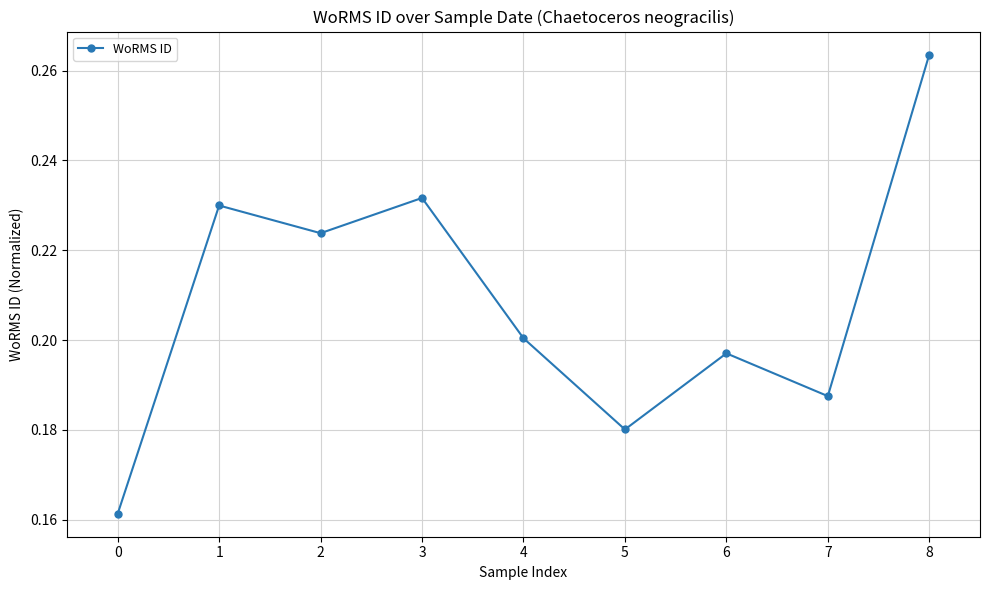

Is it true that the value at 2 is 0.1?

False